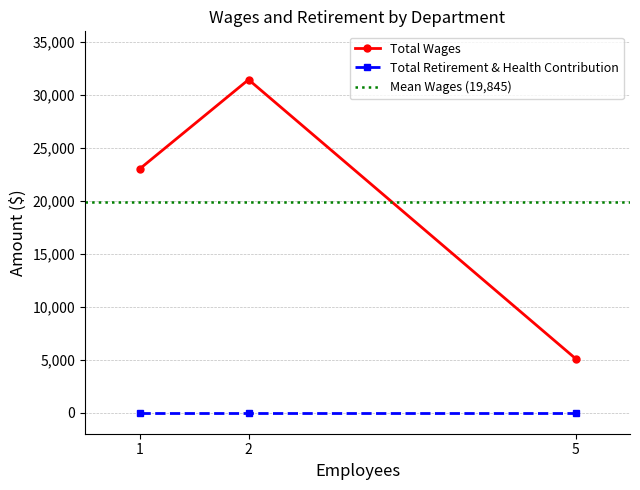

What value does the Total Wages series have at 5?

5100